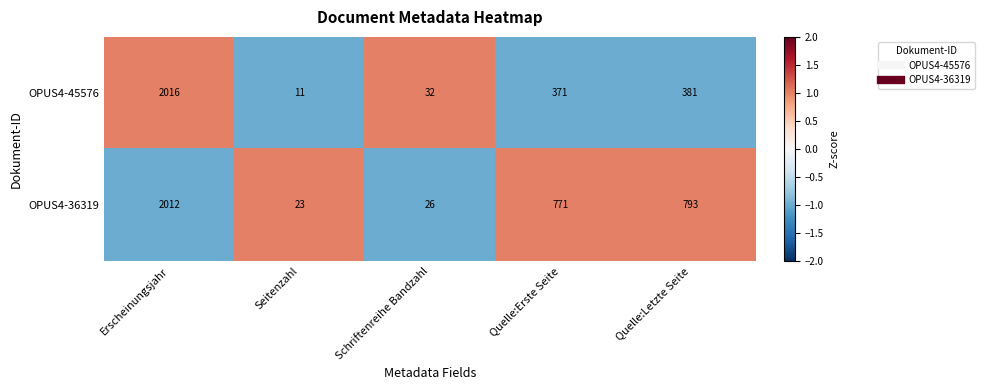

Reading left to right, transcribe all the data shown in this chart.

OPUS4-45576: Erscheinungsjahr=2016	Seitenzahl=11	Schriftenreihe Bandzahl=32	Quelle:Erste Seite=371	Quelle:Letzte Seite=381
OPUS4-36319: Erscheinungsjahr=2012	Seitenzahl=23	Schriftenreihe Bandzahl=26	Quelle:Erste Seite=771	Quelle:Letzte Seite=793